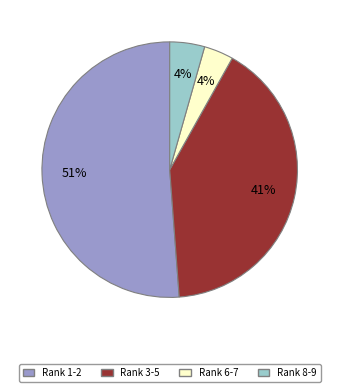

To the nearest percent, what is the average slice percentage?

25%